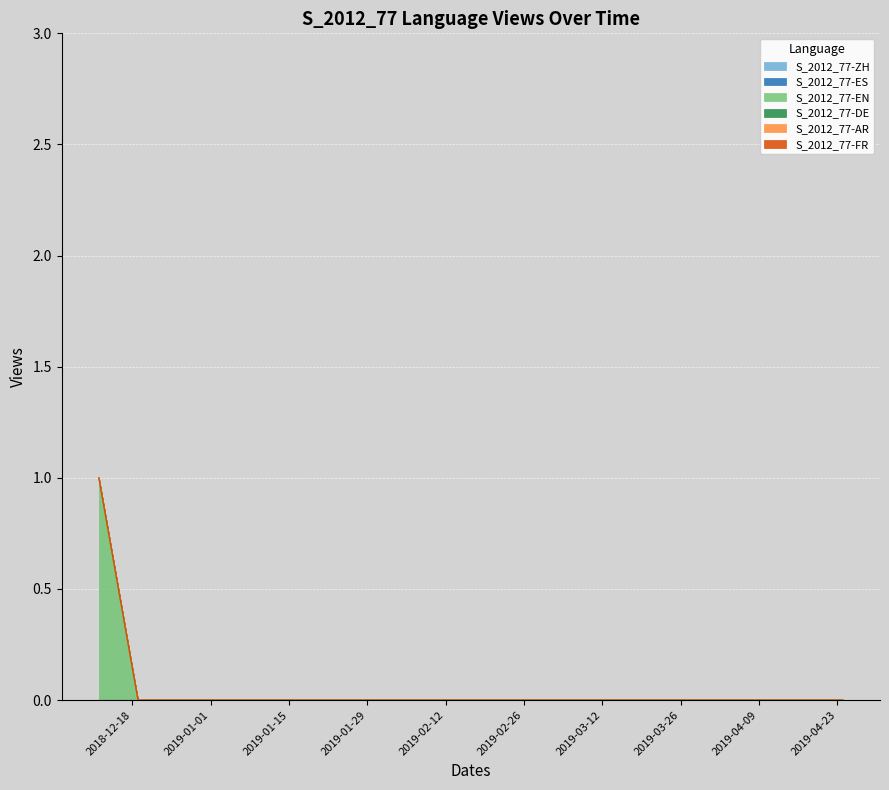

Reading right to left, list all the values displayed in this chart.

S_2012_77-ZH: 0	0	0	0	0	0	0	0	0	0	0	0	0	0	0	0	0	0	0	0
S_2012_77-ES: 0	0	0	0	0	0	0	0	0	0	0	0	0	0	0	0	0	0	0	0
S_2012_77-EN: 0	0	0	0	0	0	0	0	0	0	0	0	0	0	0	0	0	0	0	1
S_2012_77-DE: 0	0	0	0	0	0	0	0	0	0	0	0	0	0	0	0	0	0	0	0
S_2012_77-AR: 0	0	0	0	0	0	0	0	0	0	0	0	0	0	0	0	0	0	0	0
S_2012_77-FR: 0	0	0	0	0	0	0	0	0	0	0	0	0	0	0	0	0	0	0	0